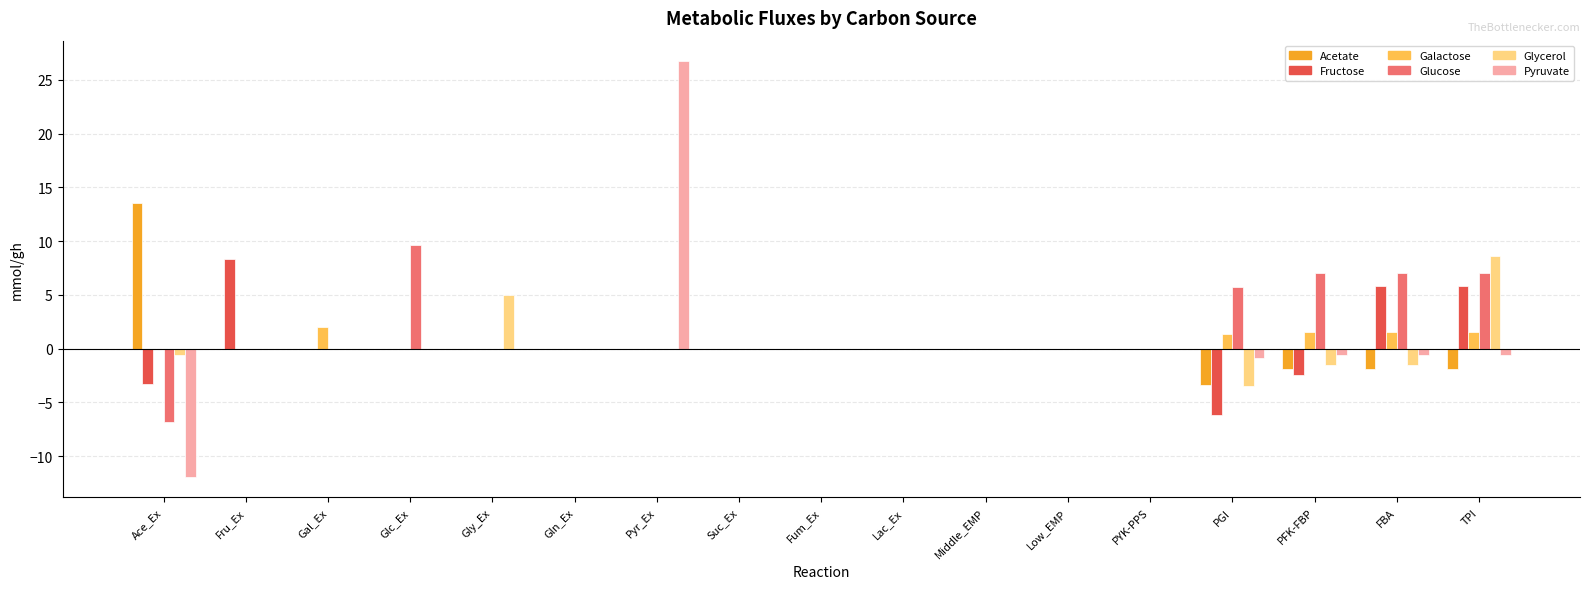

Reading left to right, list all the values displayed in this chart.

Acetate: 13.6	0.0	0.0	0.0	0.0	0.0	0.0	0.0	0.0	0.0	0.0	0.0	0.0	-3.4	-1.9	-1.9	-1.9
Fructose: -3.3	8.3	0.0	0.0	0.0	0.0	0.0	0.0	0.0	0.0	0.0	0.0	0.0	-6.2	-2.5	5.9	5.9
Galactose: 0.0	0.0	2.0	0.0	0.0	0.0	0.0	0.0	0.0	0.0	0.0	0.0	0.0	1.4	1.5	1.5	1.5
Glucose: -6.8	0.0	0.0	9.7	0.0	0.0	0.0	0.0	0.0	0.0	0.0	0.0	0.0	5.7	7.1	7.1	7.1
Glycerol: -0.6	0.0	0.0	0.0	4.9	0.0	0.0	0.0	0.0	0.0	0.0	0.0	0.0	-3.4	-1.5	-1.5	8.6
Pyruvate: -11.9	0.0	0.0	0.0	0.0	0.0	26.7	0.0	0.0	0.0	0.0	0.0	0.0	-0.9	-0.6	-0.6	-0.6